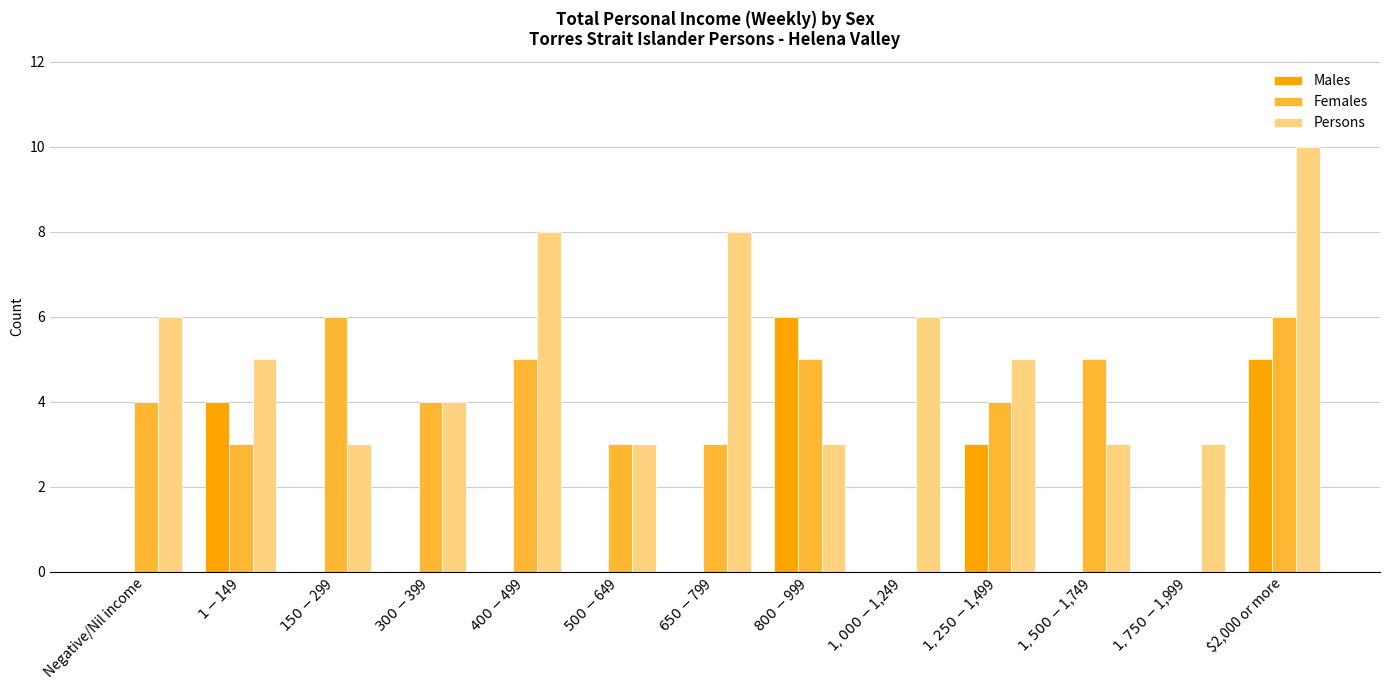

What are all the series names shown in the legend?

Males, Females, Persons